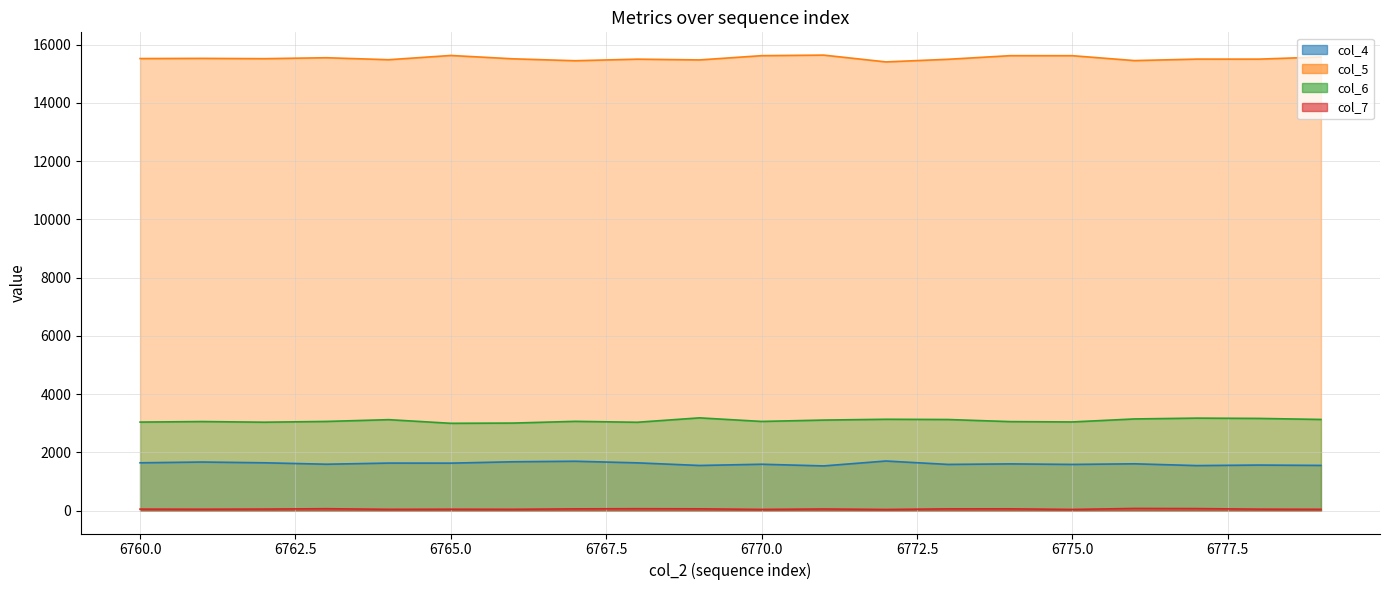

Between 6763 and 6771, which is larger?

6763